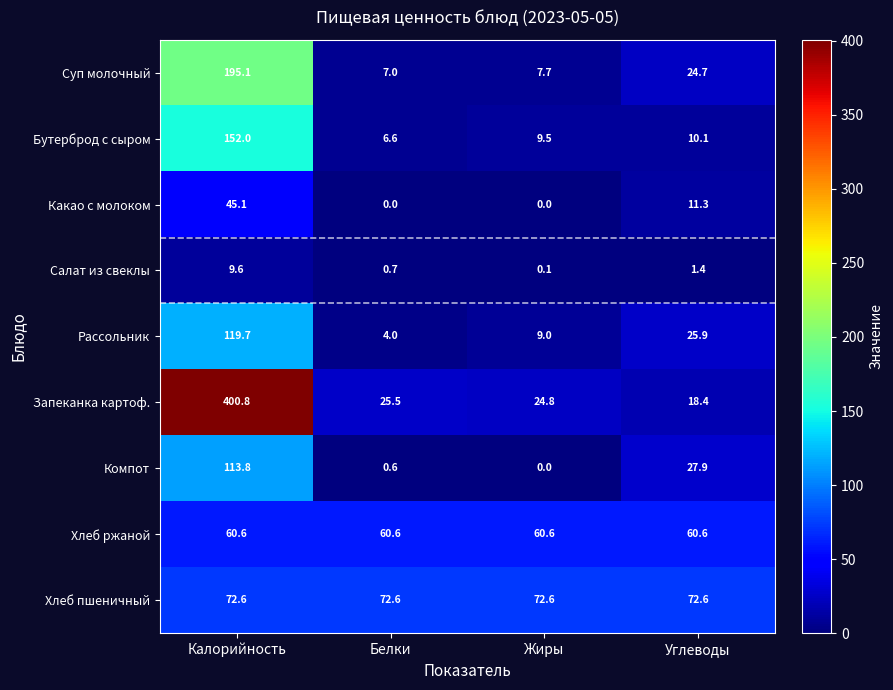

Rank the series at Белки from highest to lowest value.

Хлеб пшеничный, Хлеб ржаной, Запеканка картоф., Суп молочный, Бутерброд с сыром, Рассольник, Салат из свеклы, Компот, Какао с молоком